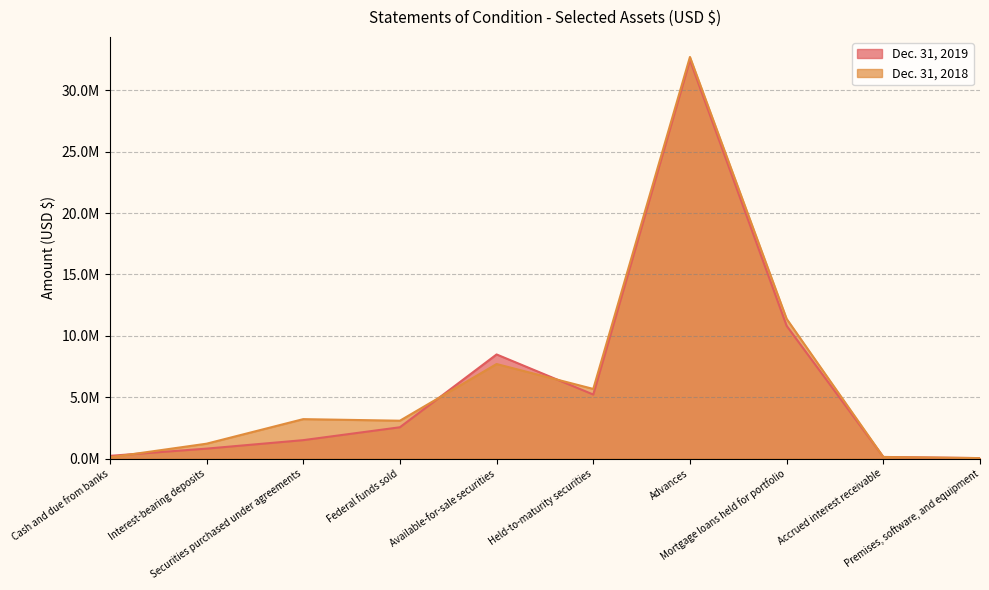

Which series has the largest total across all categories?

Dec. 31, 2018